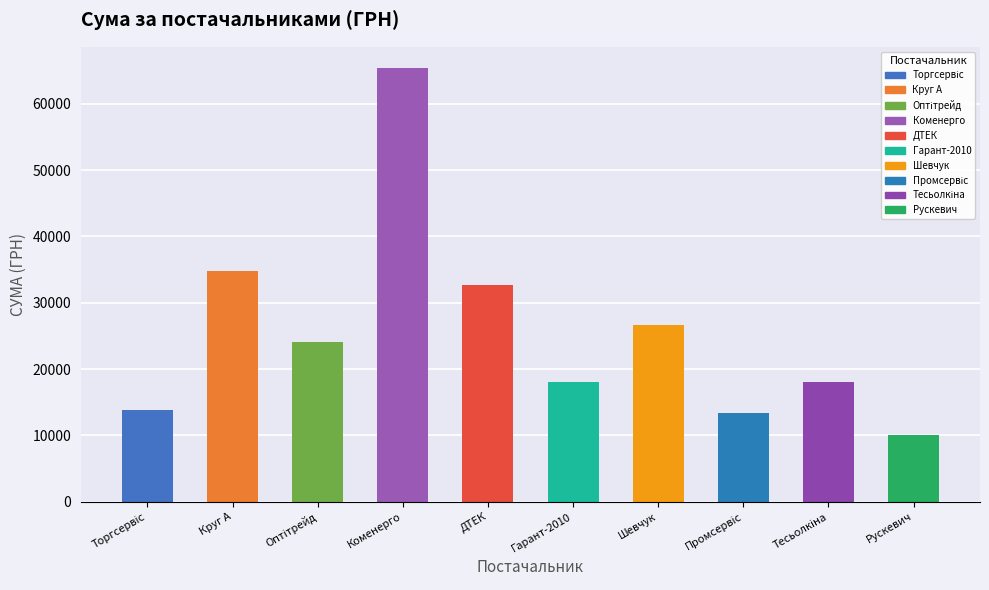

Reading left to right, list all the values displayed in this chart.

13837.6	34791.0	24156.9	65337.6	32694.6	18080.7	26620.0	13313.3	18050.0	10000.0